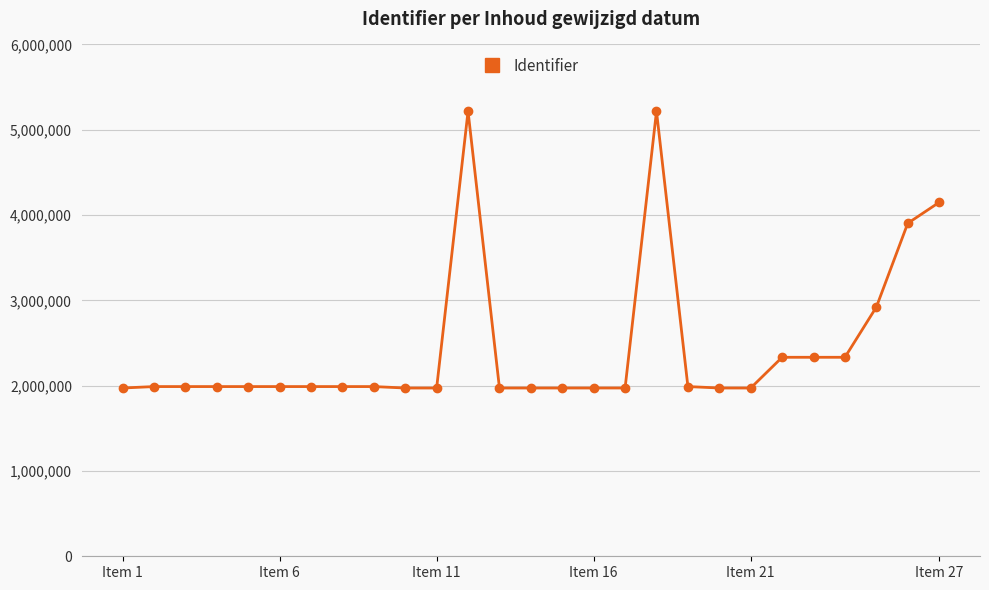

How many lines are shown in the chart?

1